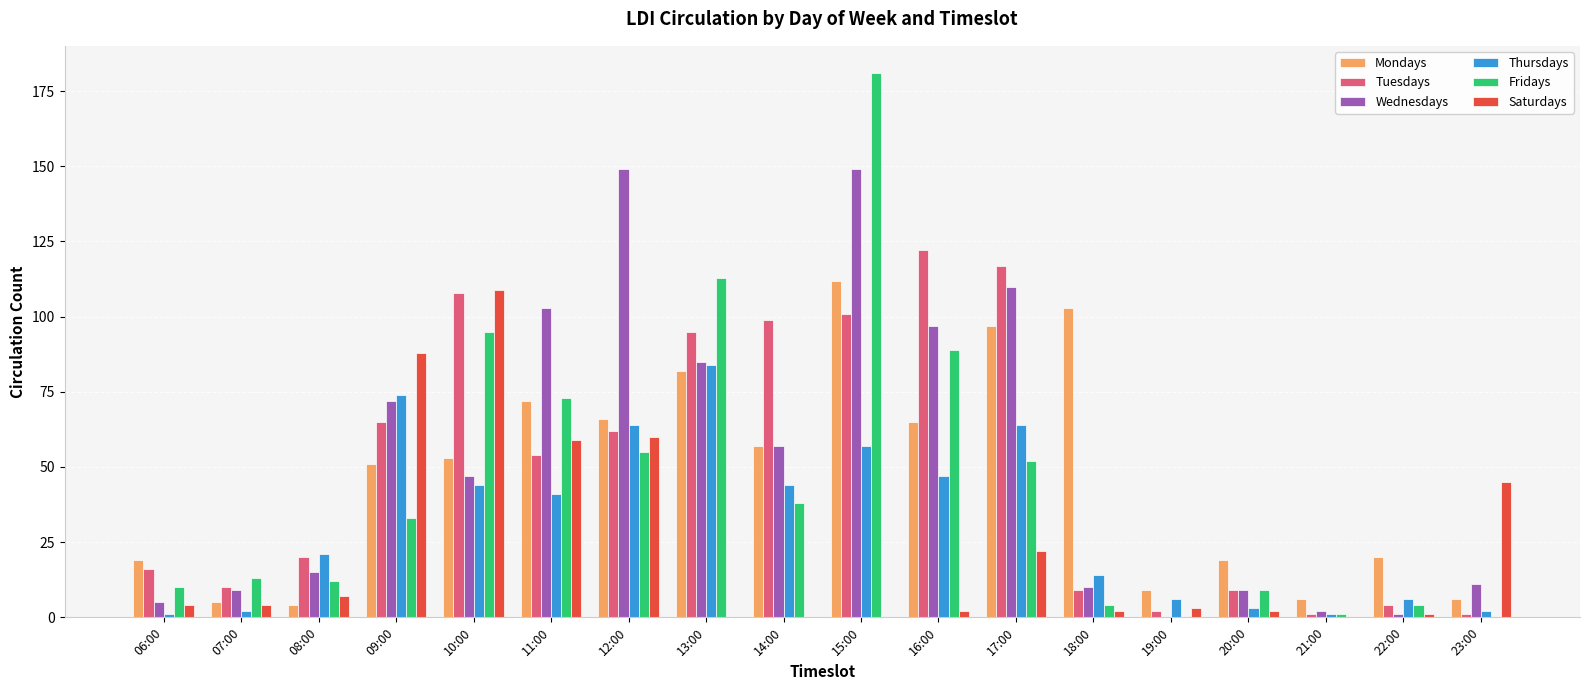

At which category is the sum across all series the highest?

15:00